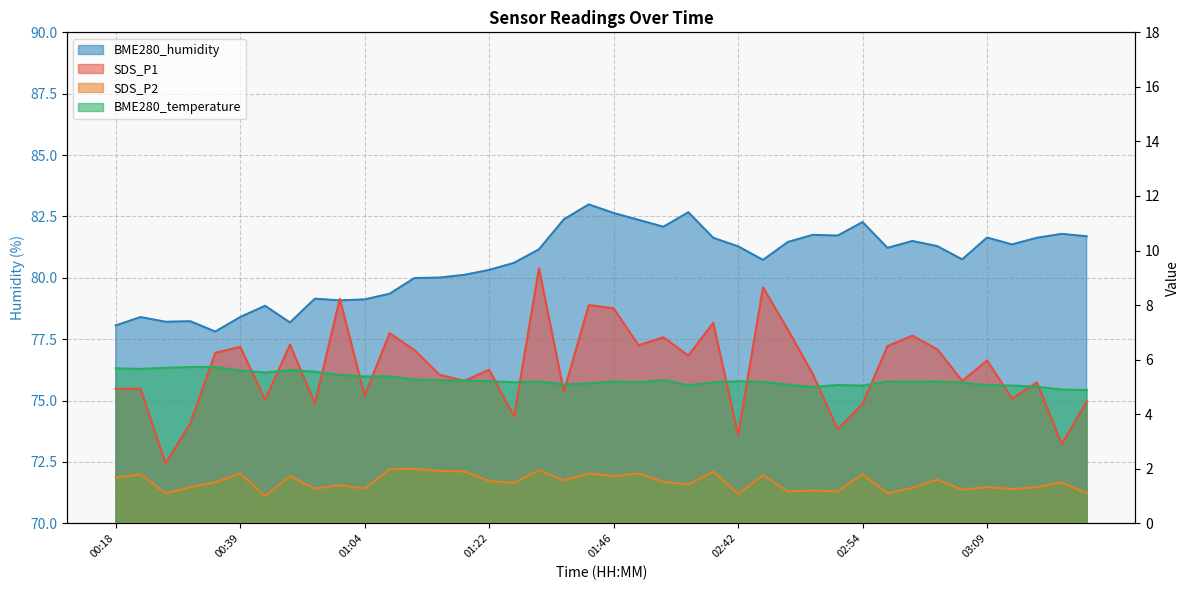

What position from the left is 03:09?

36